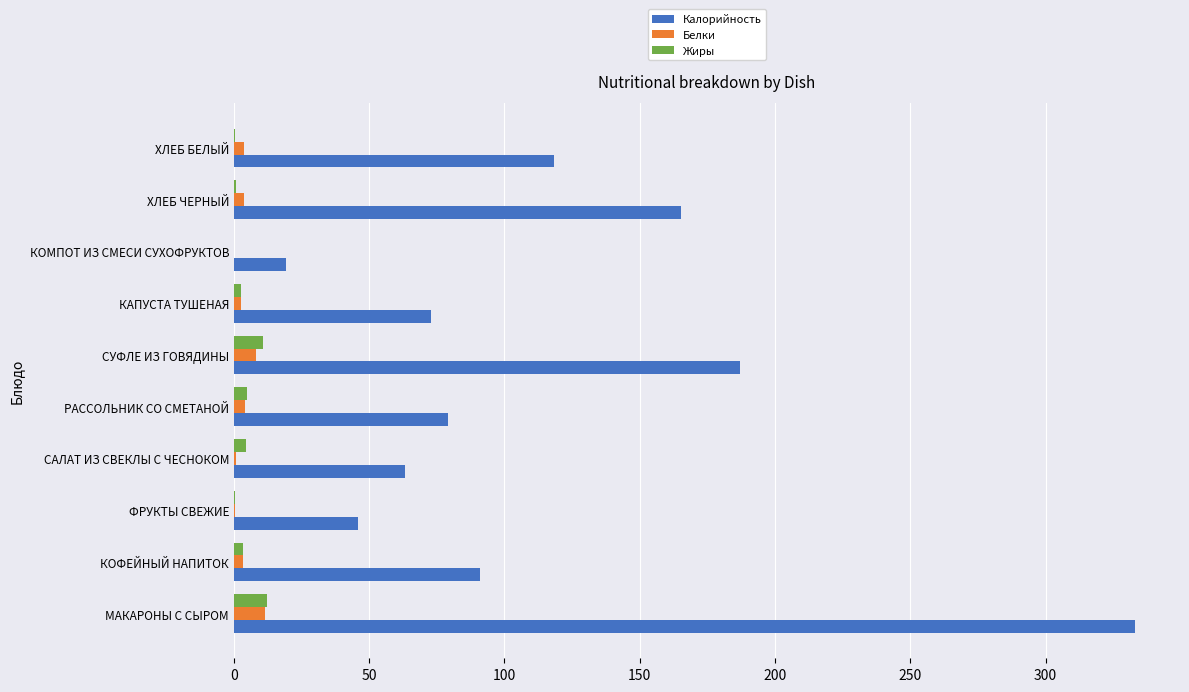

Between РАССОЛЬНИК СО СМЕТАНОЙ and СУФЛЕ ИЗ ГОВЯДИНЫ, which series saw the biggest shift?

Калорийность